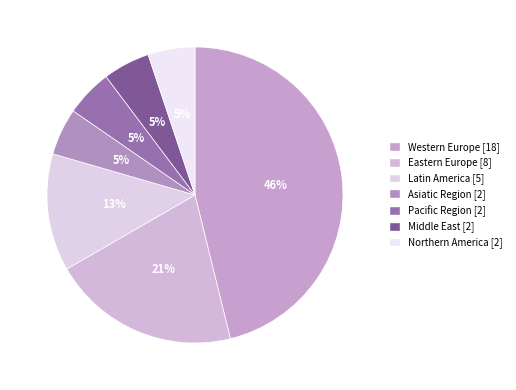

How many segments does this pie chart have?

7